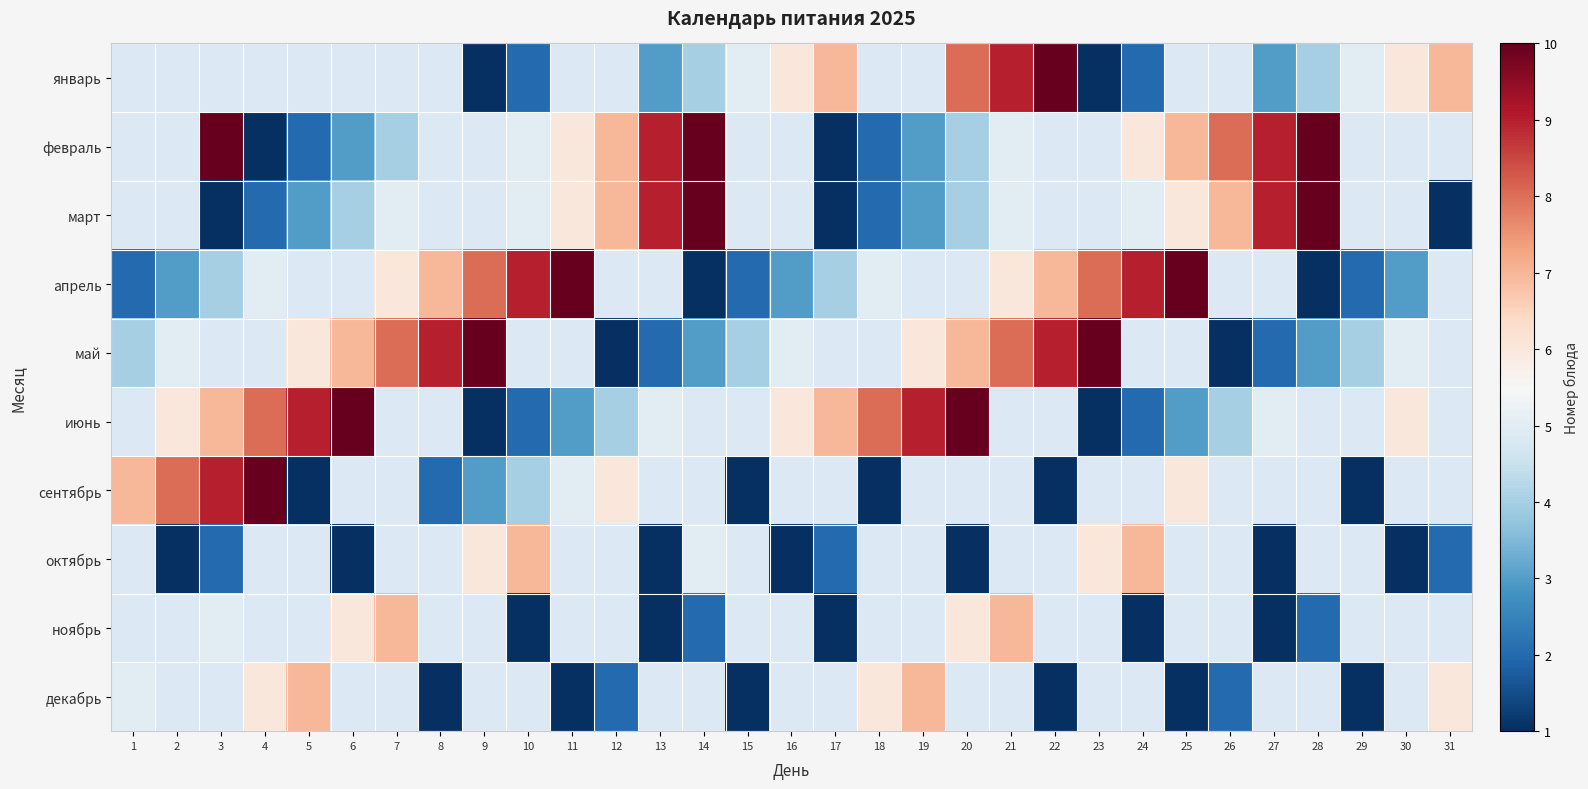

What is the highest value of the декабрь series?

7.0